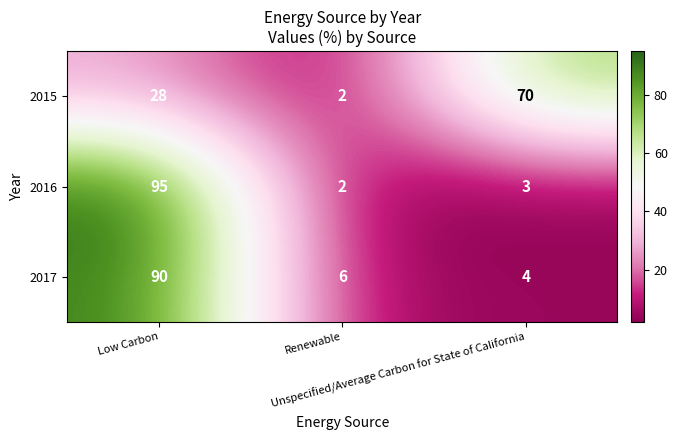

What is the spread (max minus min) of values at Low Carbon?

67